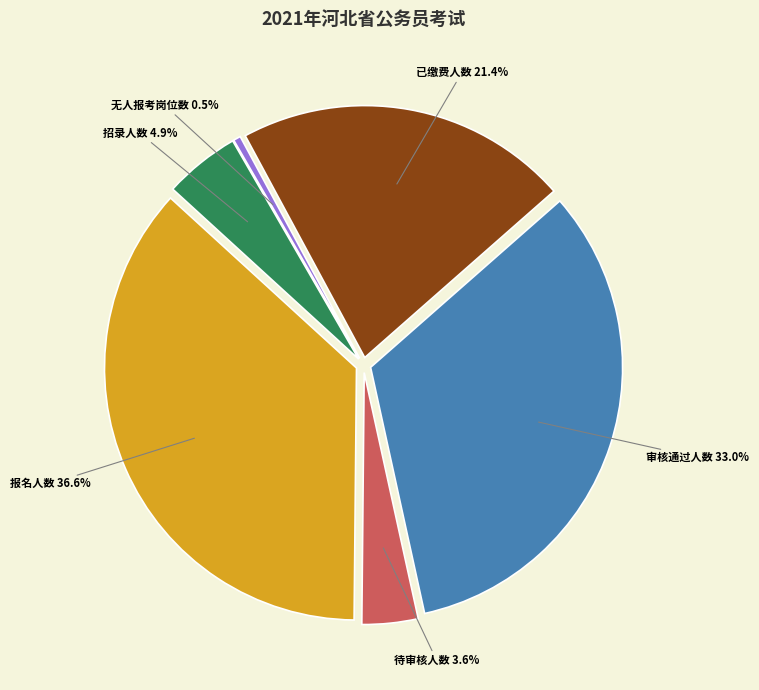

Which category has the smallest portion of the pie?

无人报考岗位数